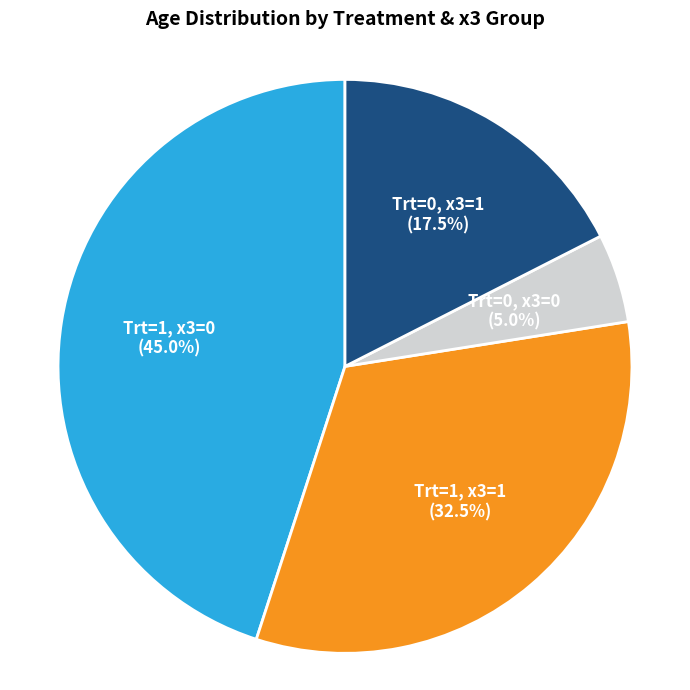

Is there any slice that represents more than half of the pie?

No